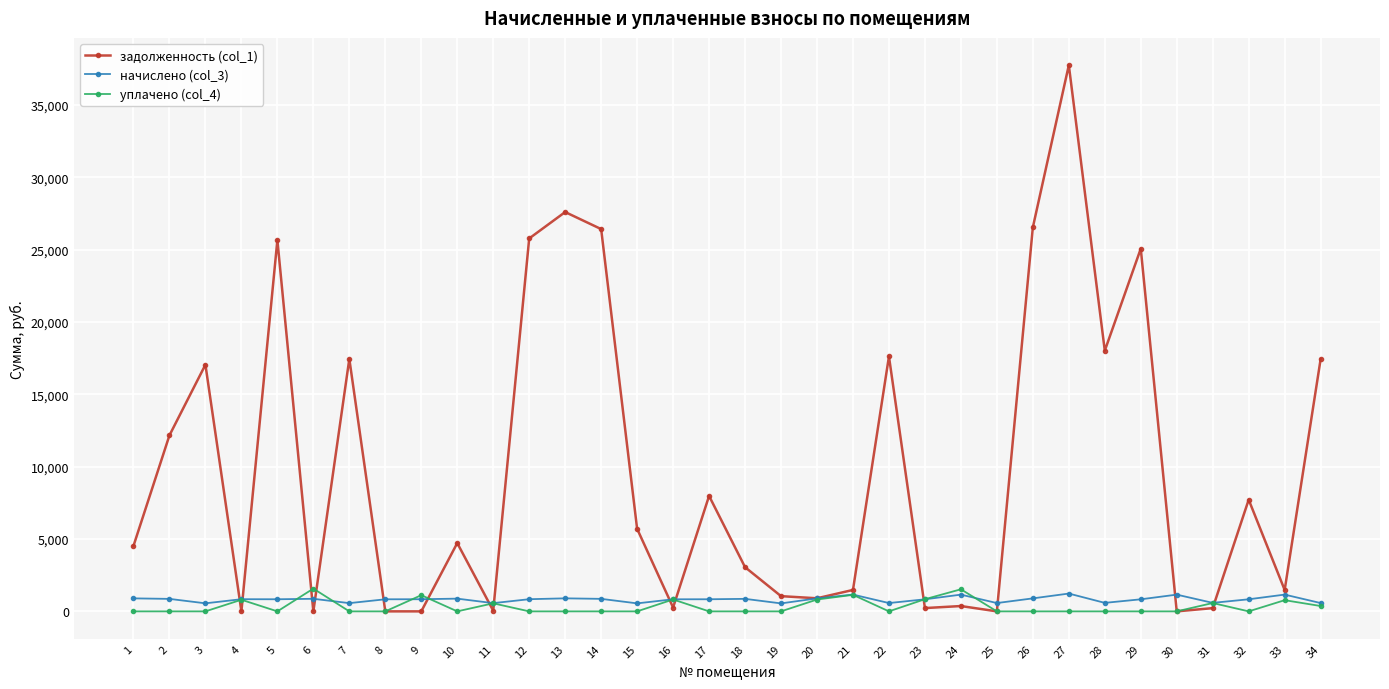

Which series changed the most between 9 and 26?

задолженность (col_1)